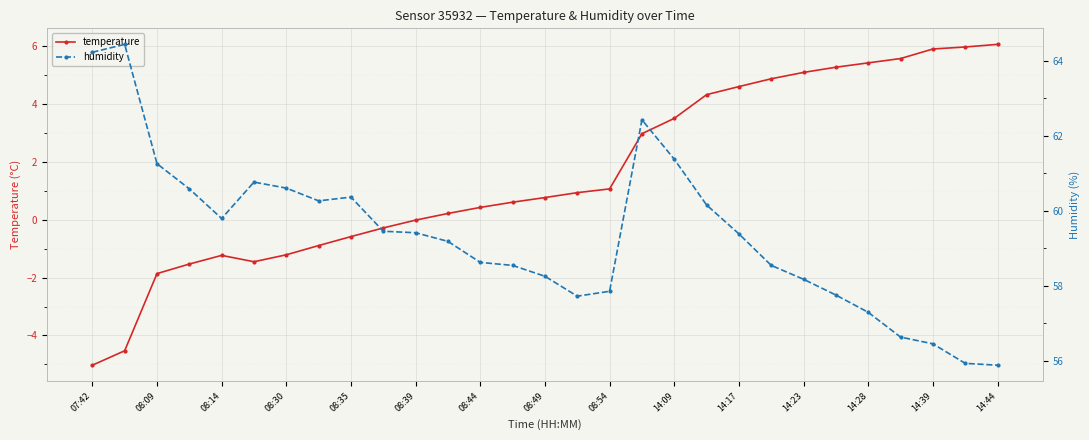

Where is temperature nearest to the value 0?

08:39